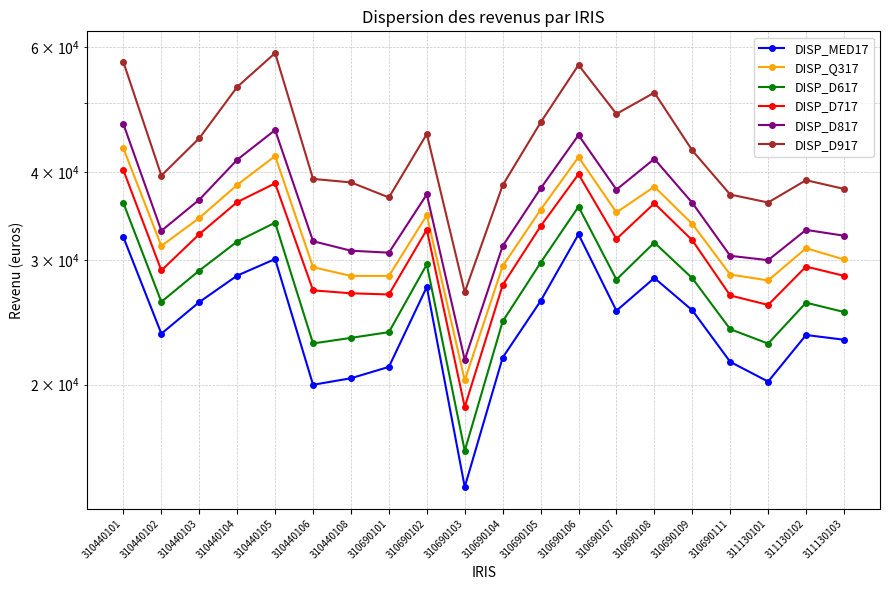

What is the difference between the highest and lowest values at 311130101?

16000